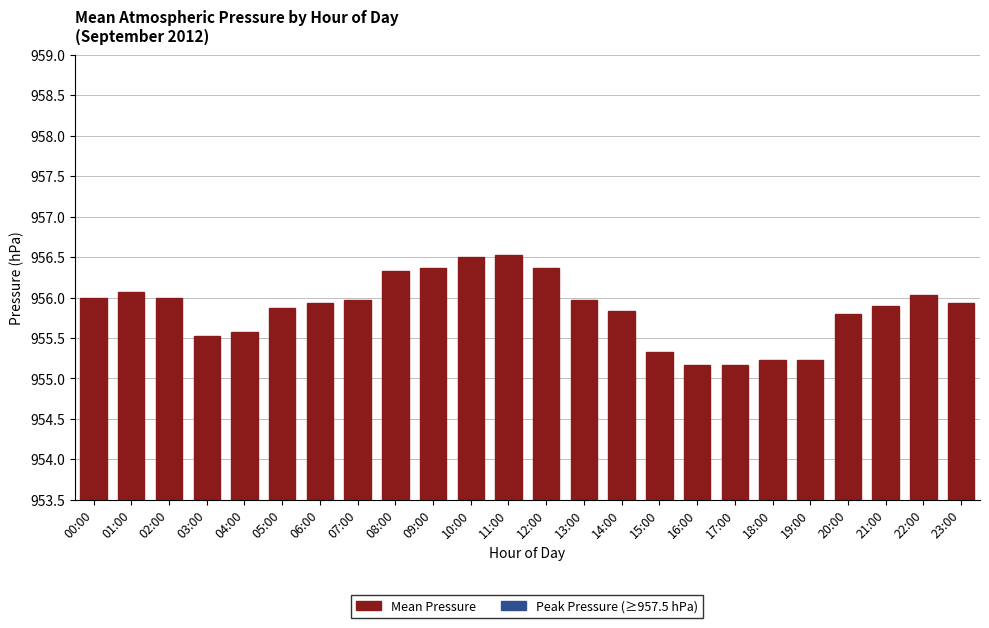

The chart shows a value of 550.7 at 15:00. True or false?

False